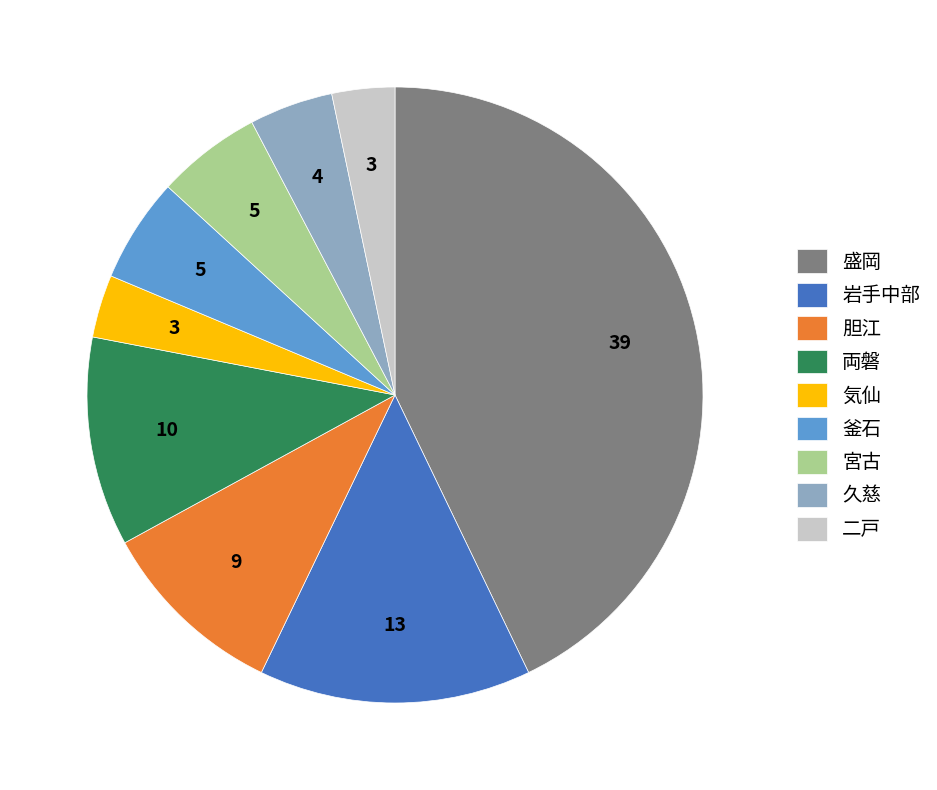

Do 気仙 and 盛岡 together represent more than half of the pie?

No